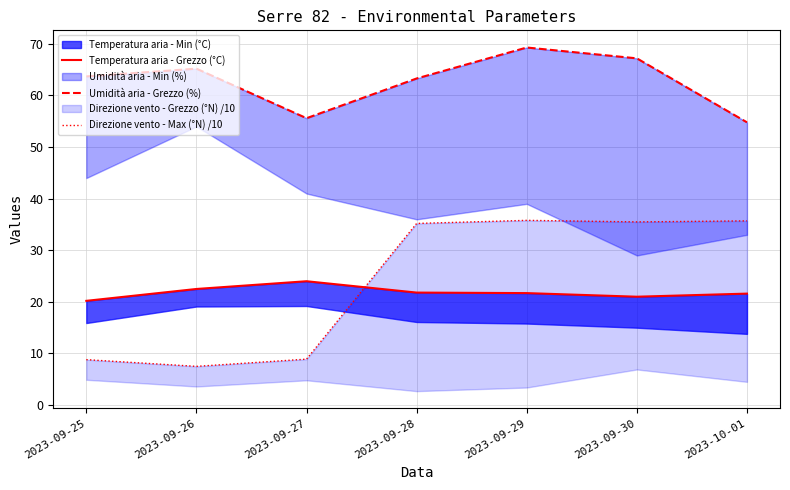

True or false: Temperatura aria - Grezzo (°C) has a value of 13.7 at 2023-09-26.

False